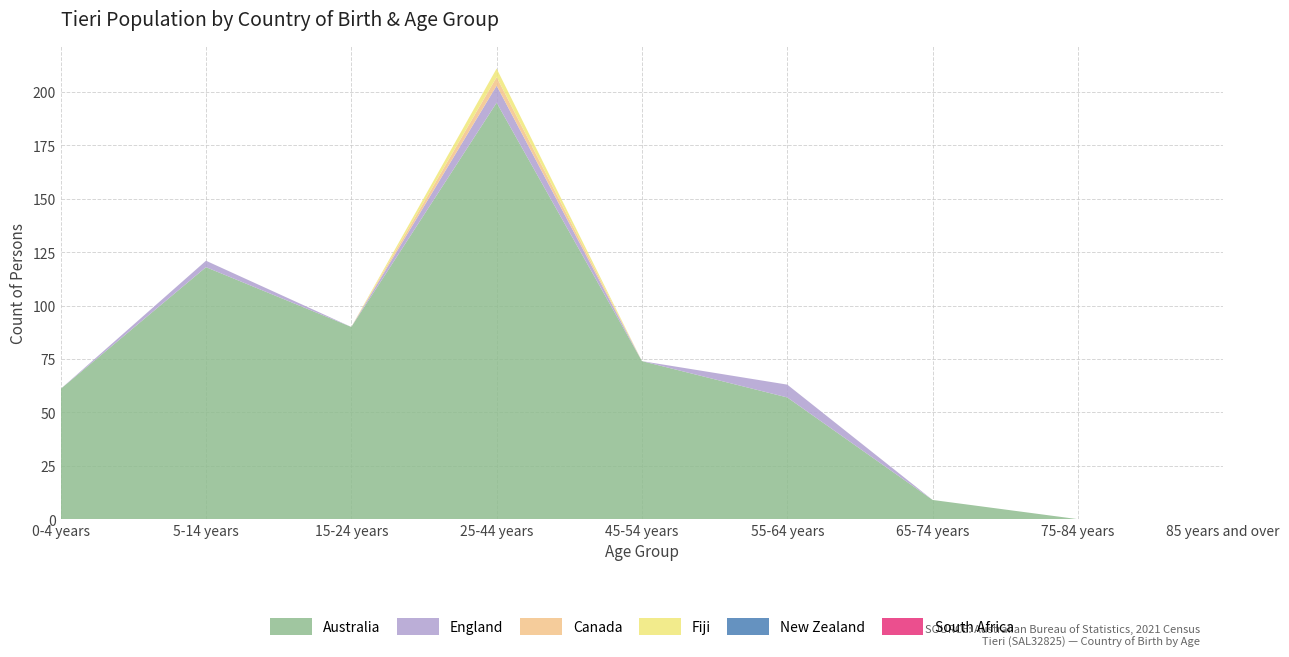

Reading right to left, list all the values displayed in this chart.

Australia: 85 years and over=0	75-84 years=0	65-74 years=9	55-64 years=57	45-54 years=74	25-44 years=195	15-24 years=90	5-14 years=118	0-4 years=61
England: 85 years and over=0	75-84 years=0	65-74 years=0	55-64 years=6	45-54 years=0	25-44 years=8	15-24 years=0	5-14 years=3	0-4 years=0
Canada: 85 years and over=0	75-84 years=0	65-74 years=0	55-64 years=0	45-54 years=0	25-44 years=4	15-24 years=0	5-14 years=0	0-4 years=0
Fiji: 85 years and over=0	75-84 years=0	65-74 years=0	55-64 years=0	45-54 years=0	25-44 years=4	15-24 years=0	5-14 years=0	0-4 years=0
New Zealand: 85 years and over=0	75-84 years=0	65-74 years=0	55-64 years=0	45-54 years=0	25-44 years=0	15-24 years=0	5-14 years=0	0-4 years=0
South Africa: 85 years and over=0	75-84 years=0	65-74 years=0	55-64 years=0	45-54 years=0	25-44 years=0	15-24 years=0	5-14 years=0	0-4 years=0